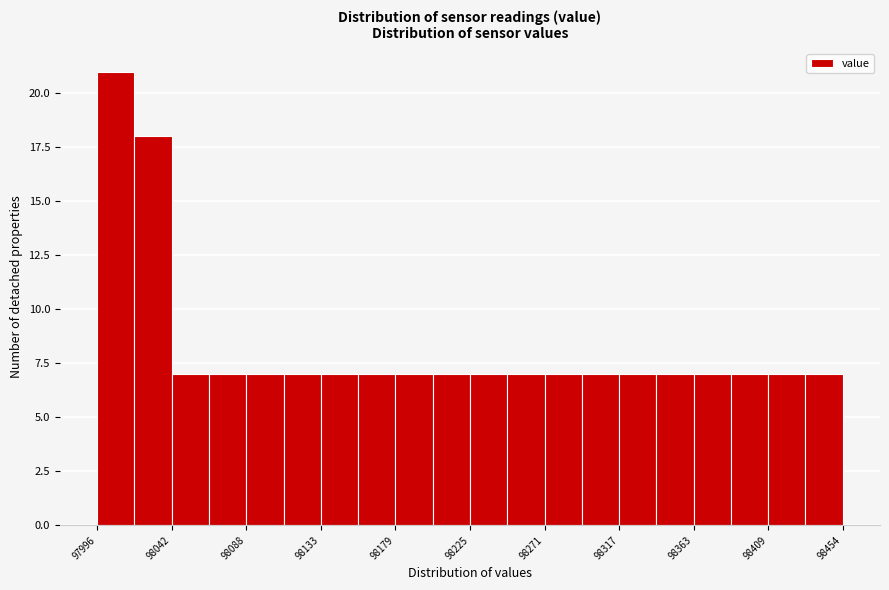

Over which range of the x-axis is the bar tallest?

97995 to 98020